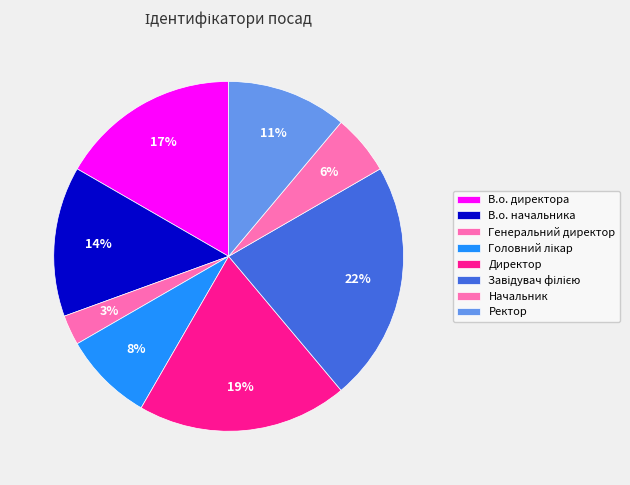

To the nearest percent, what is the difference between the largest and smallest slice percentages?

19%